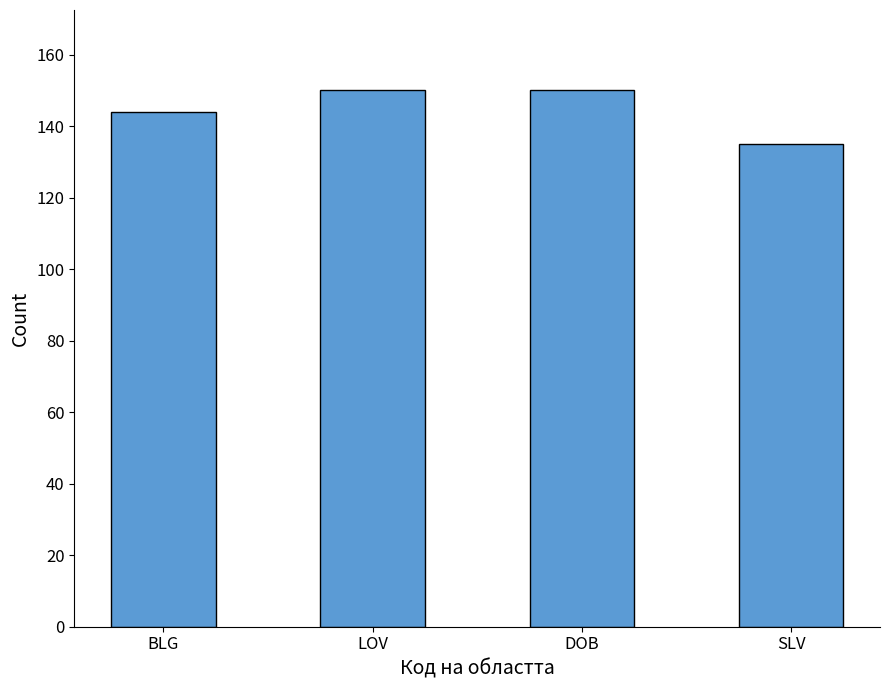

Reading right to left, extract all data points from this chart.

SLV=135	DOB=150	LOV=150	BLG=144